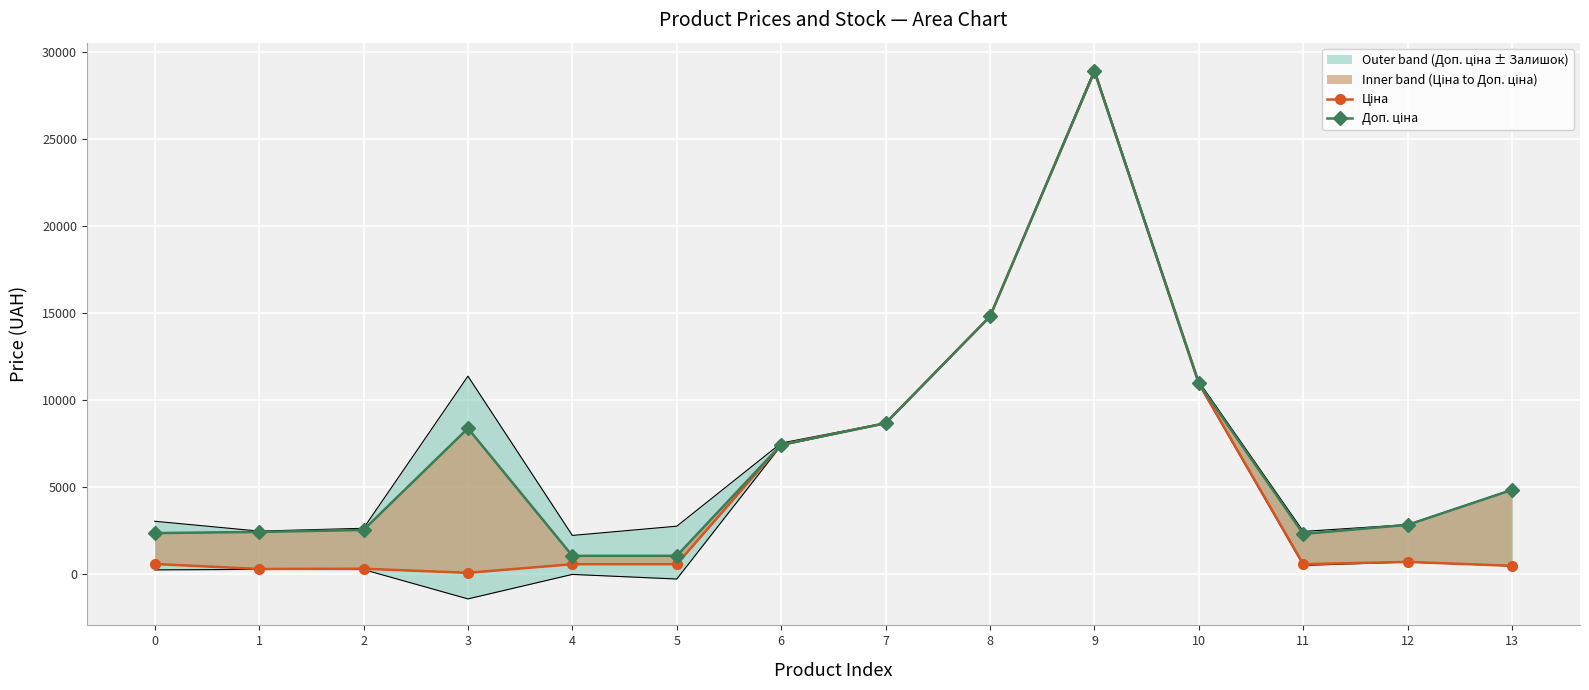

What is the highest value of the Доп. ціна series?

28901.7